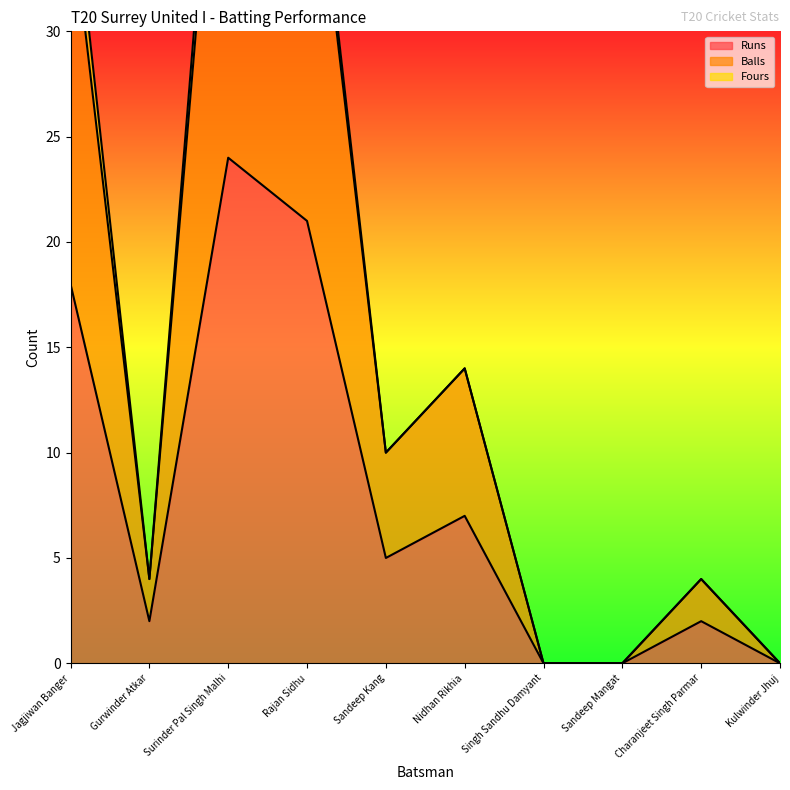

What is the sum of the Balls values at Kulwinder Jhuj and Charanjeet Singh Parmar?

4